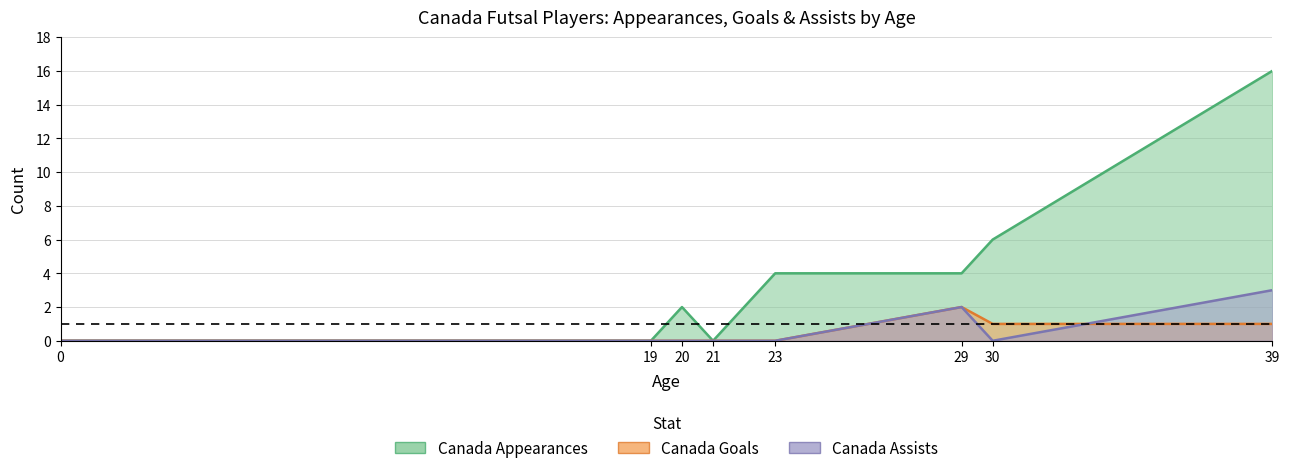

Rank the categories by Canada Appearances value from lowest to highest.

0, 19, 21, 20, 23, 29, 30, 39